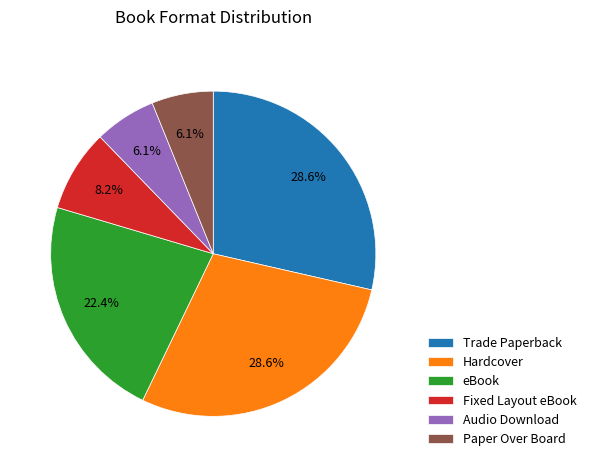

What is the ratio of the value at Fixed Layout eBook to the value at eBook?

0.4